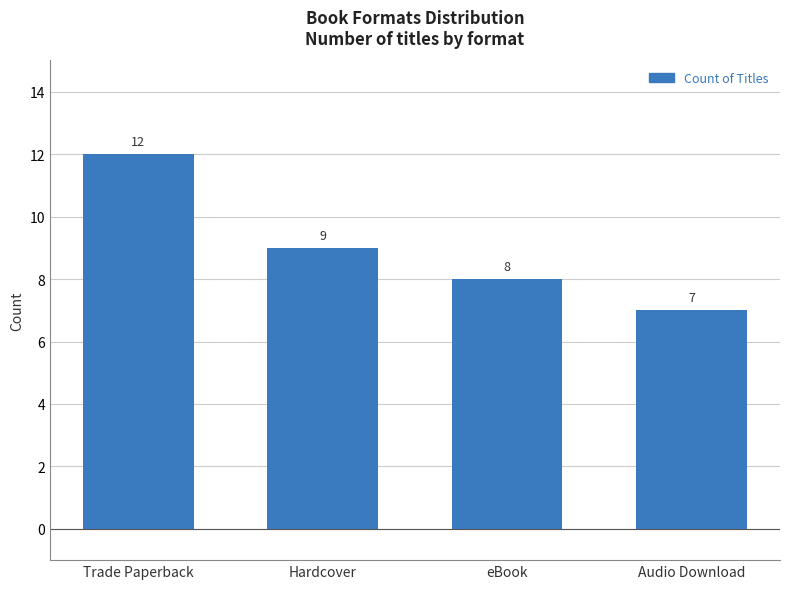

Does the chart contain any negative values?

No